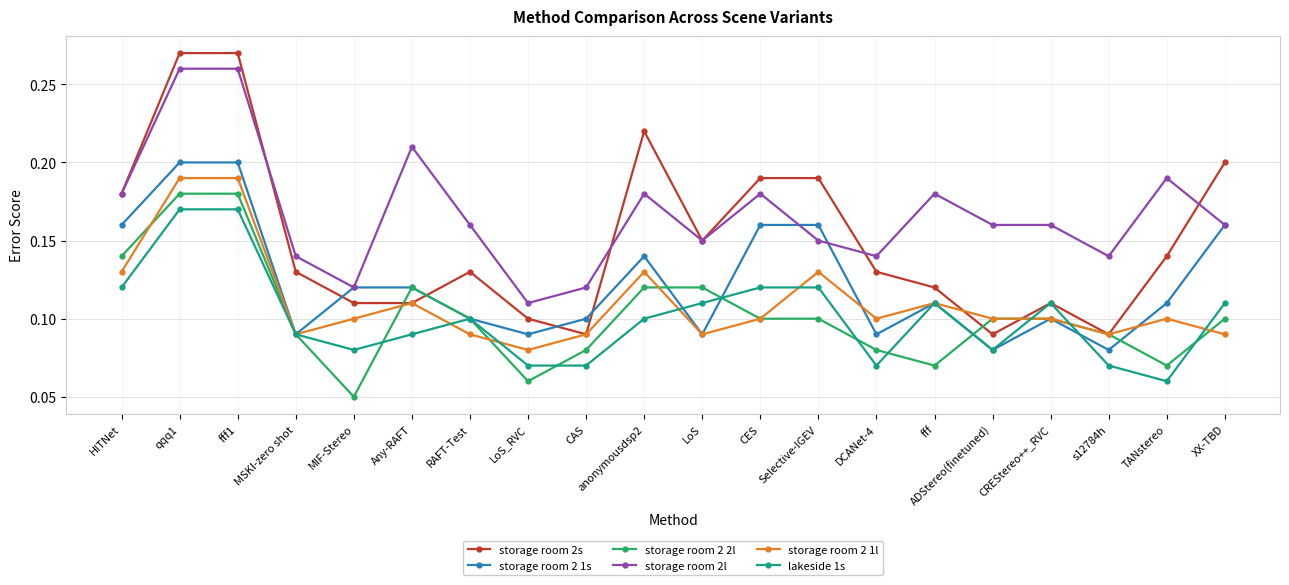

Is it true that lakeside 1s equals 0.1 at Selective-IGEV?

True